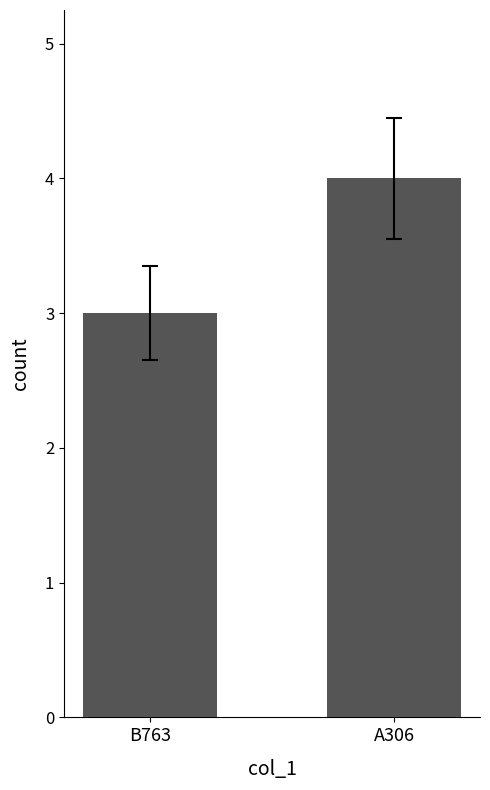

What is the change in value from B763 to A306?

+1